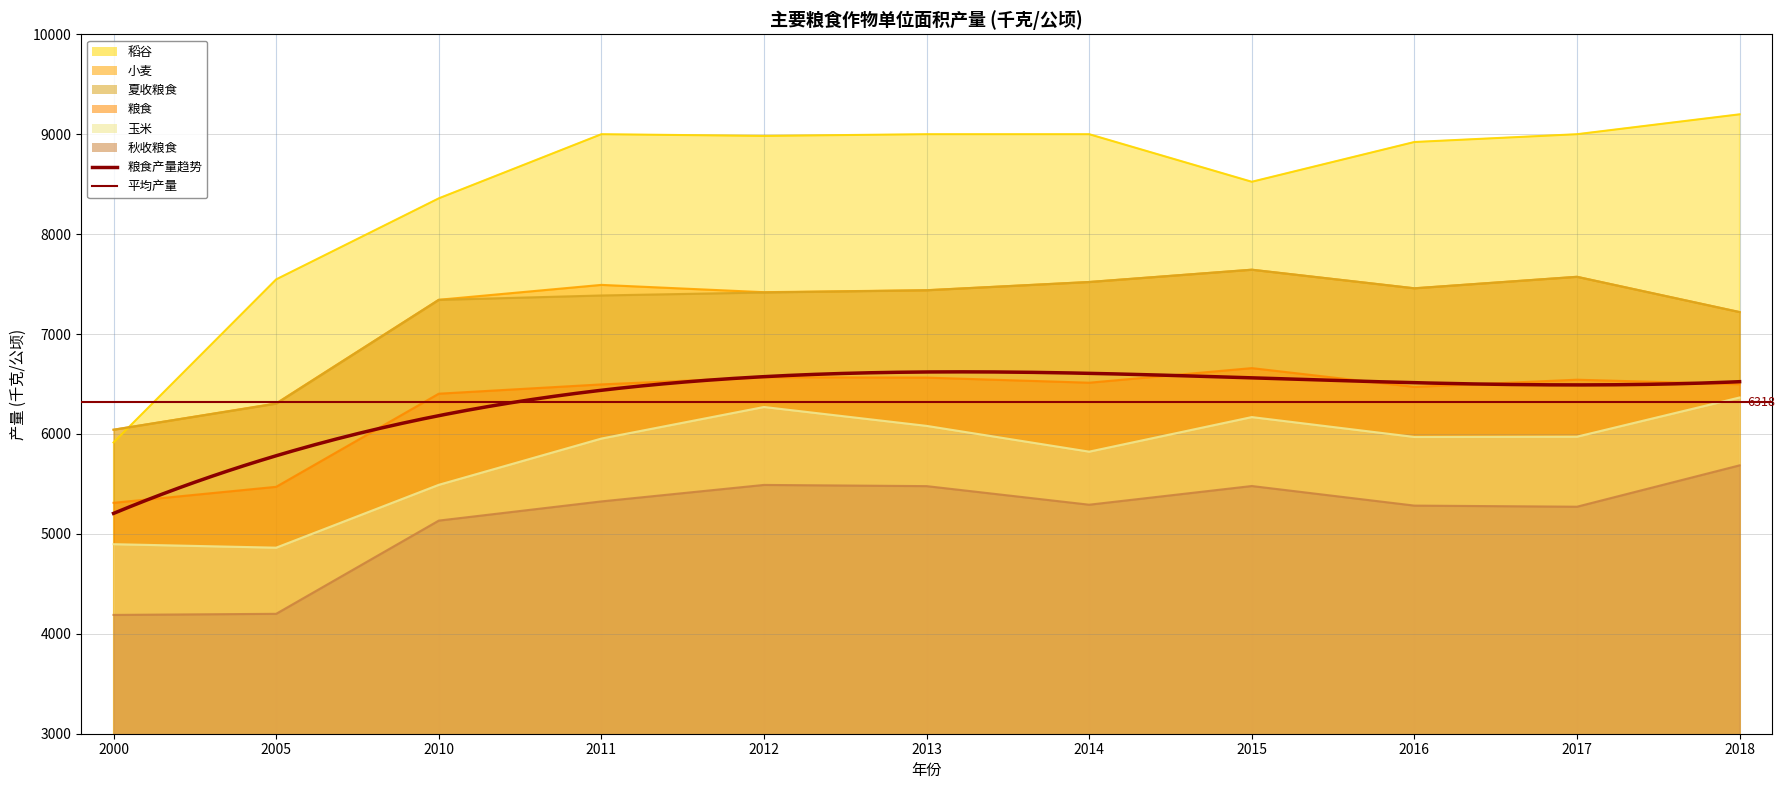

What is the sum of the 小麦 values at 2015 and 2000?

13686